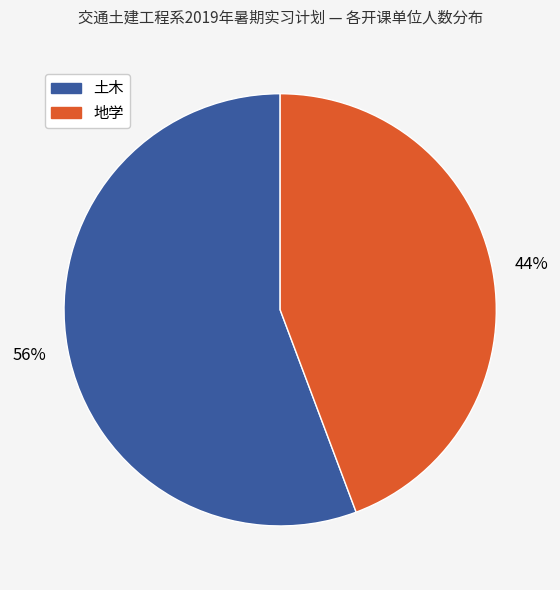

Is there any slice that represents more than half of the pie?

Yes